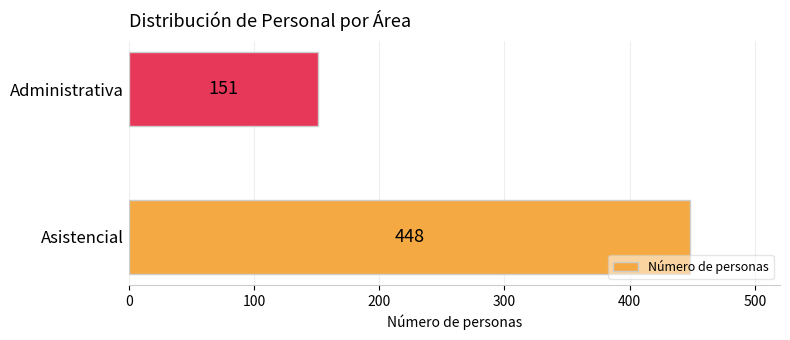

How many data points does each series have?

2